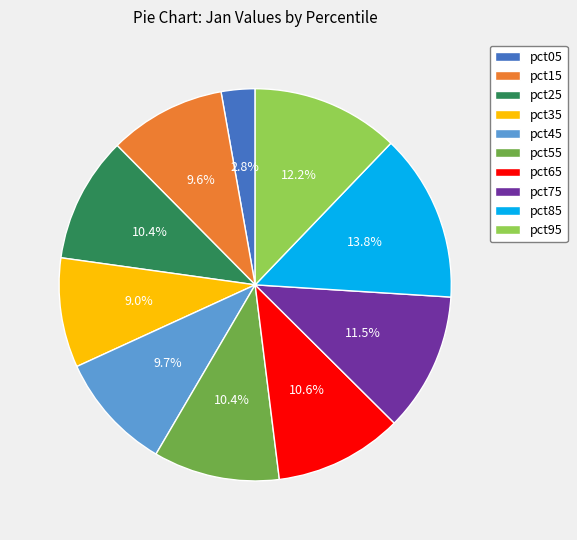

Count the number of slices in the pie.

10